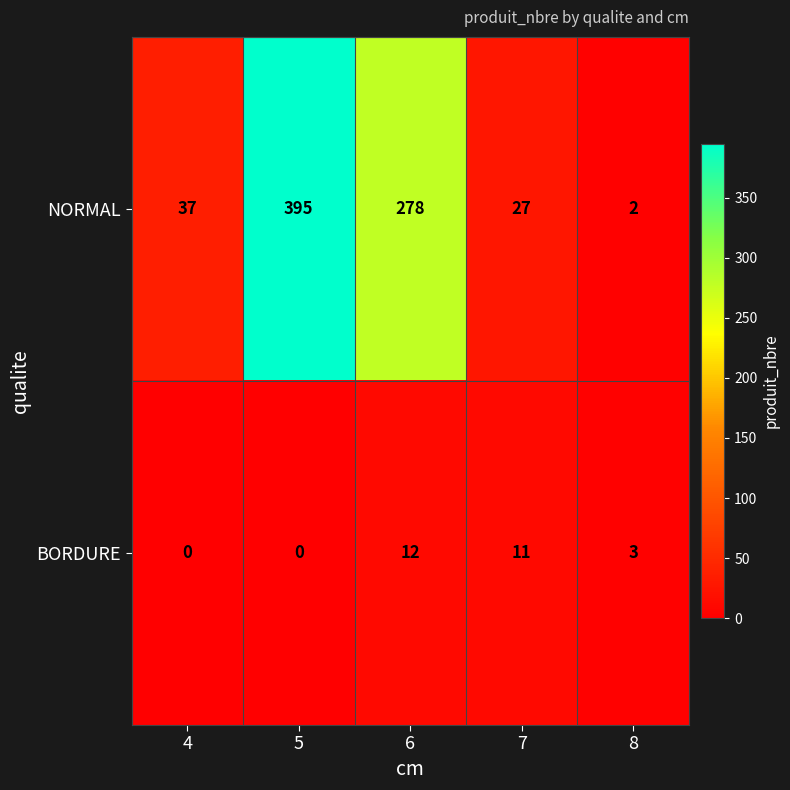

Which series has the largest total across all categories?

NORMAL